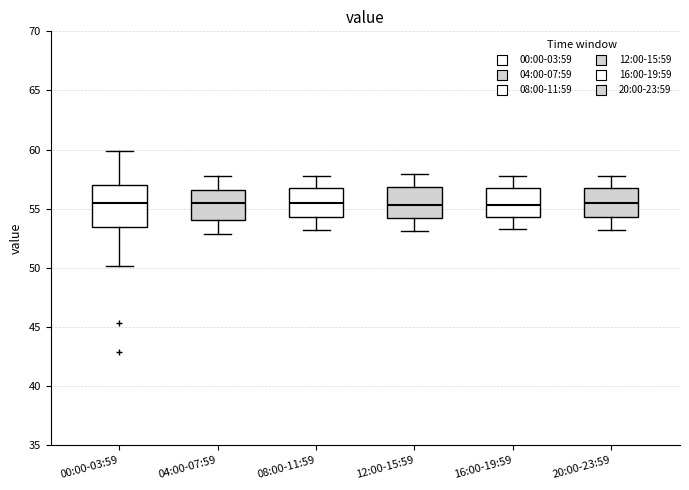

Reading left to right, read every box against the y-axis: the position of its median line, the range the box covers, and the ends of its whiskers. The values are not printed on the chart, so give them approximately, as read against the axis.

00:00-03:59: median 55.5, box 53.5 to 57.0, whiskers 50.0 to 60.0
04:00-07:59: median 55.5, box 54.0 to 56.5, whiskers 53.0 to 58.0
08:00-11:59: median 55.5, box 54.5 to 56.5, whiskers 53.0 to 58.0
12:00-15:59: median 55.5, box 54.0 to 57.0, whiskers 53.0 to 58.0
16:00-19:59: median 55.5, box 54.5 to 56.5, whiskers 53.5 to 58.0
20:00-23:59: median 55.5, box 54.5 to 56.5, whiskers 53.0 to 58.0